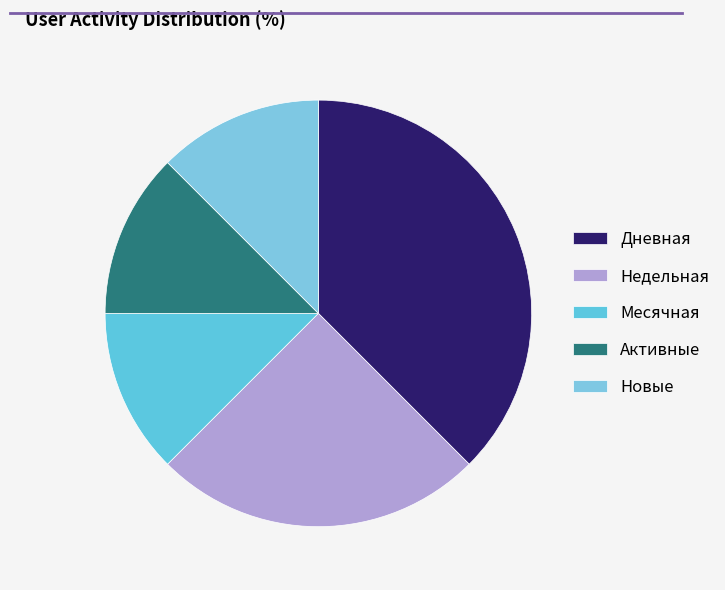

What percentage is the Новые slice, to the nearest percent?

12%